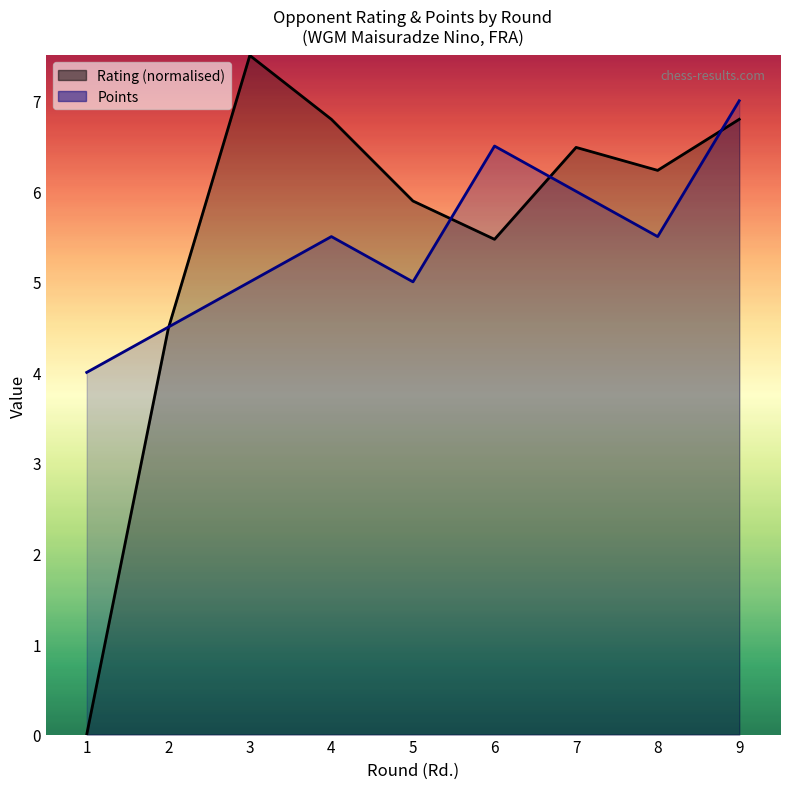

How many categories are shown in the chart?

9